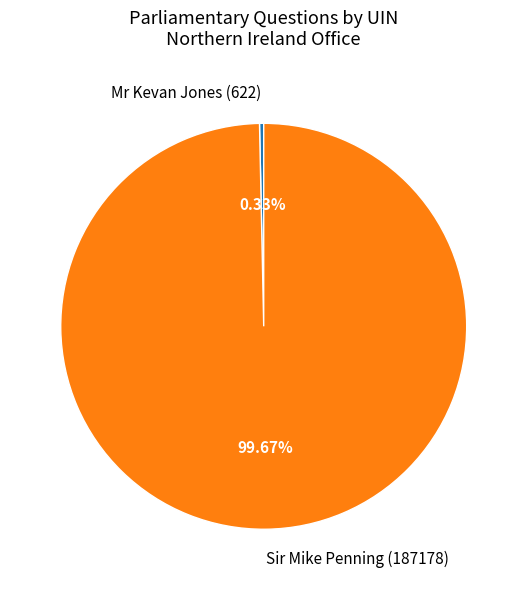

To the nearest percent, what is the combined percentage of Mr Kevan Jones (622) and Sir Mike Penning (187178)?

100%